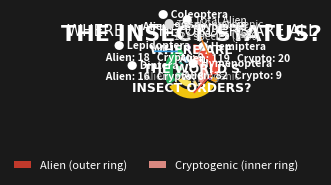

Combined, do Coleoptera and Hymenoptera account for over 50%?

Yes